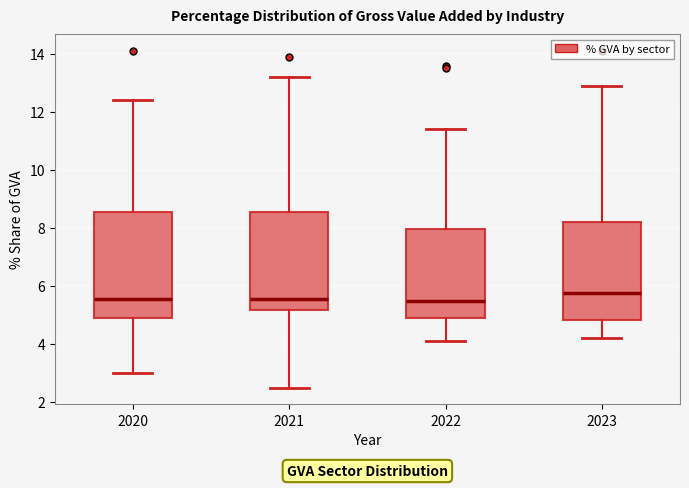

Comparing the boxes themselves (not the whiskers), which one is the tallest?

2020